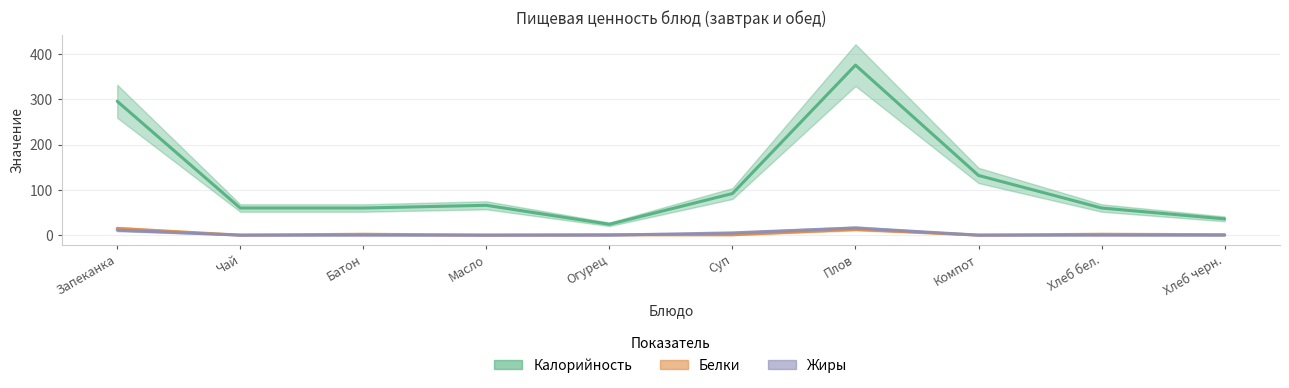

At how many categories does at least one series exceed 112?

3